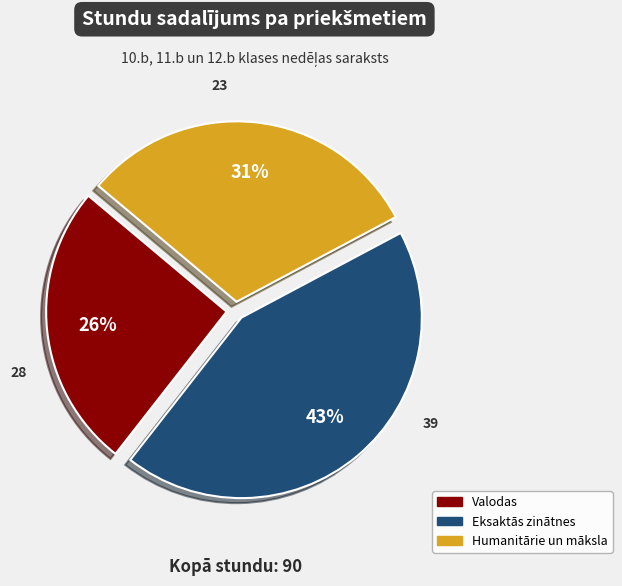

To the nearest percent, what is the average slice percentage?

33%